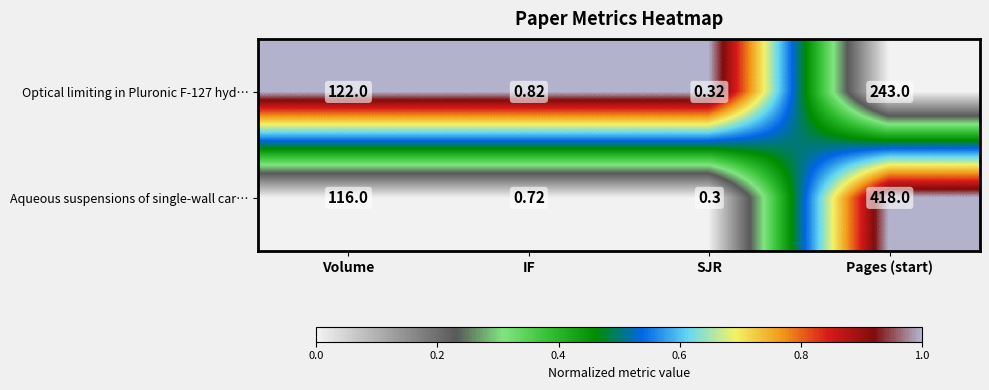

At which label is Optical limiting in Pluronic F-127 hyd… closest to 121?

Volume